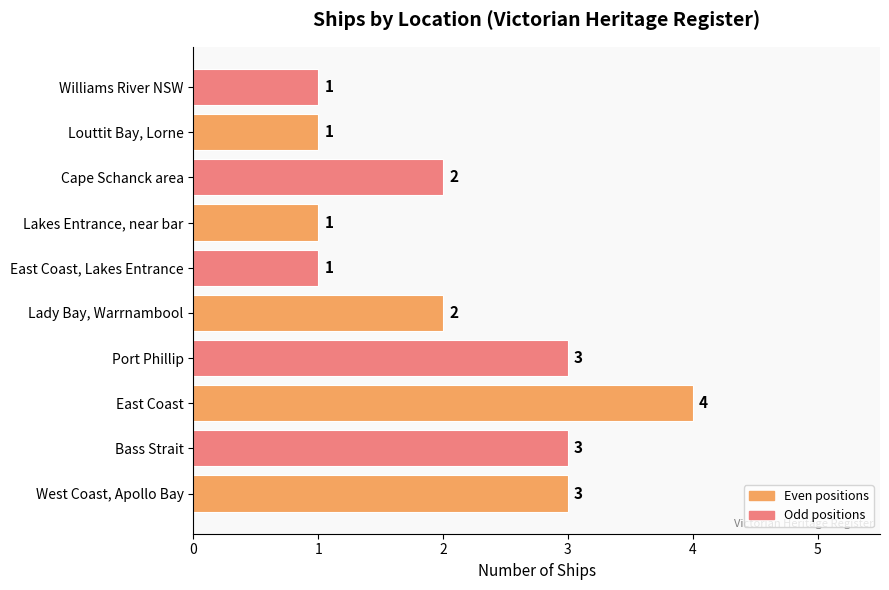

What is the sum of the values at Louttit Bay, Lorne and Port Phillip?

4